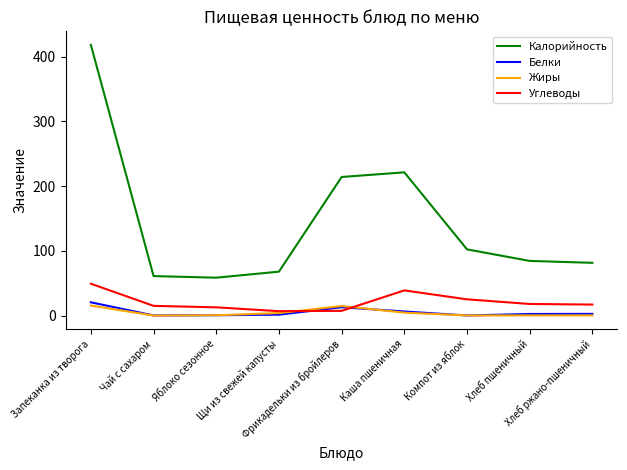

Which series has the largest range (max minus min)?

Калорийность